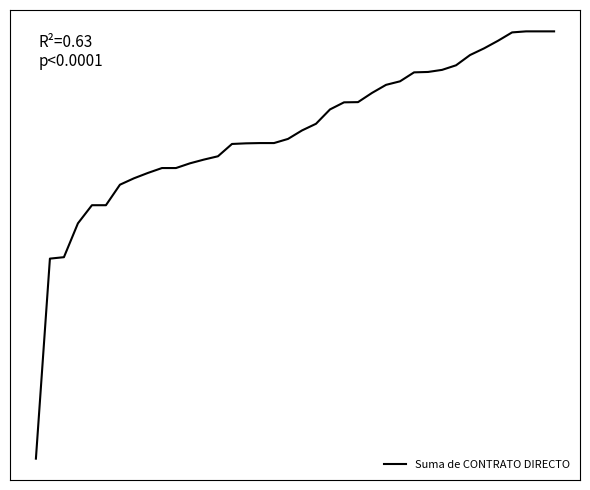

Is this an area chart (filled region under the line)?

No